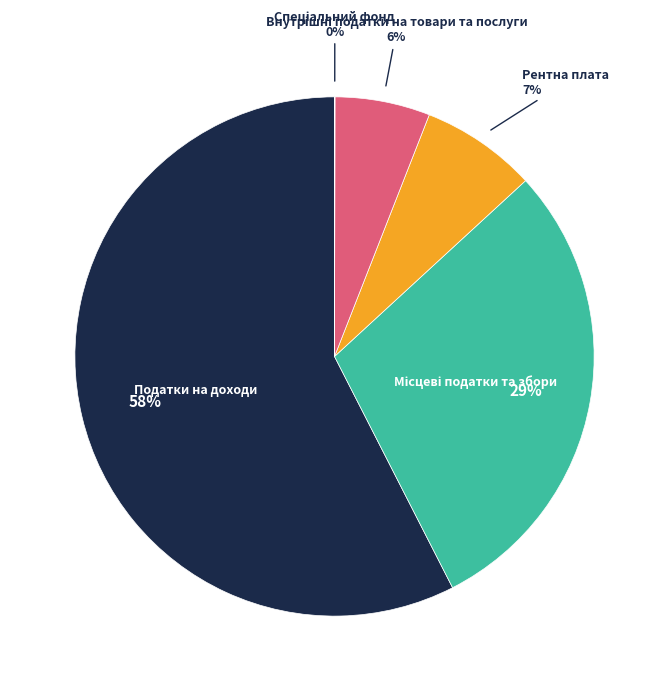

To the nearest percent, what percentage of the pie is Податки на доходи?

58%